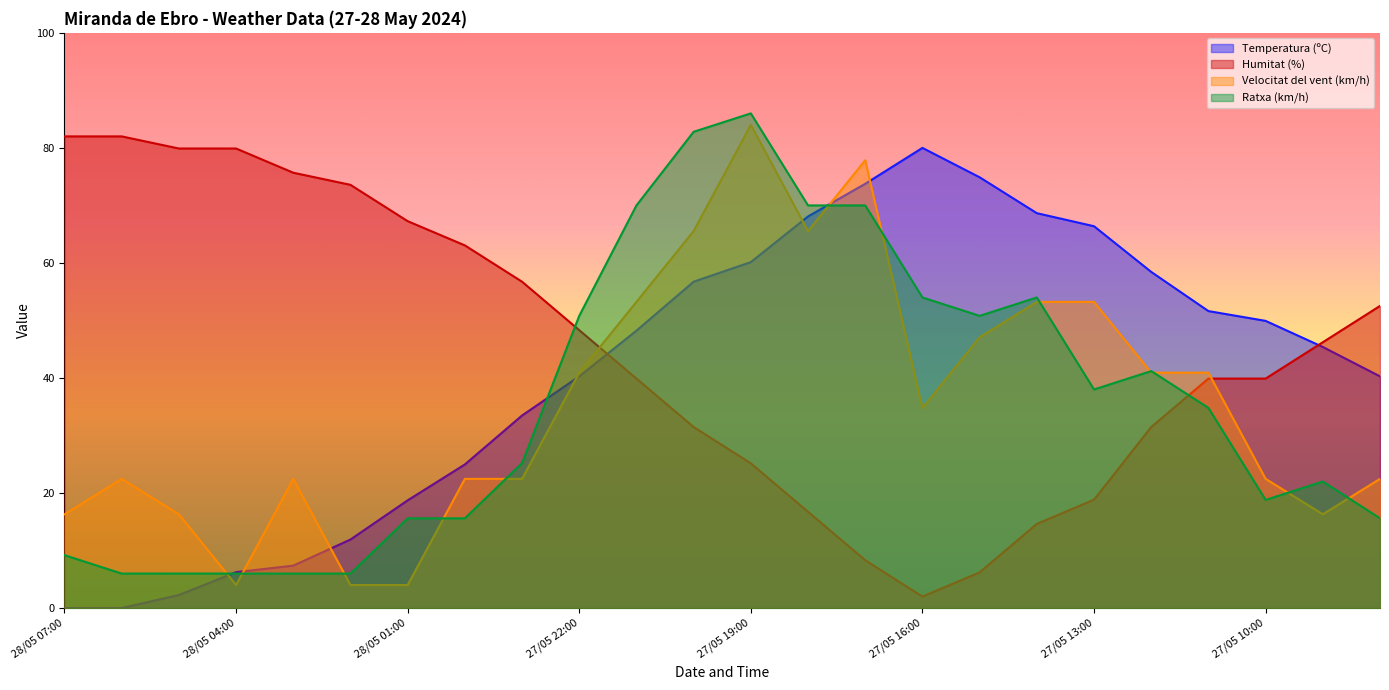

Does the chart display data point markers on the line(s)?

No